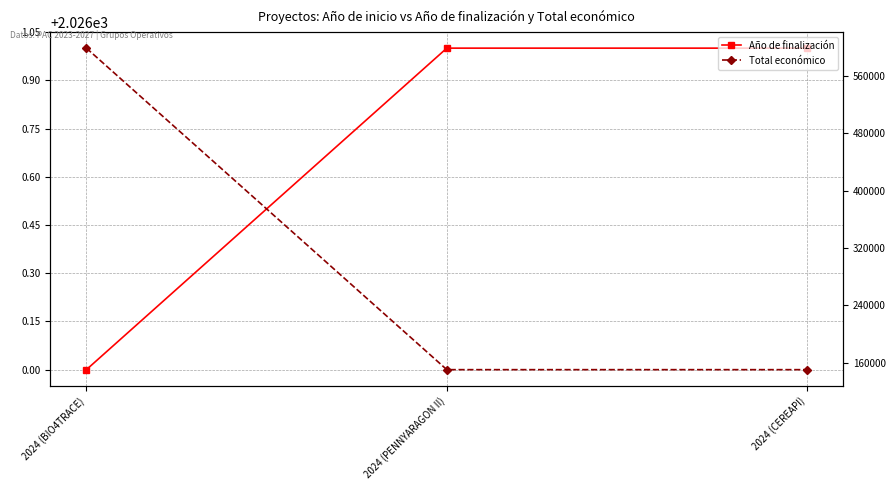

Which series has the largest total across all categories?

Total económico